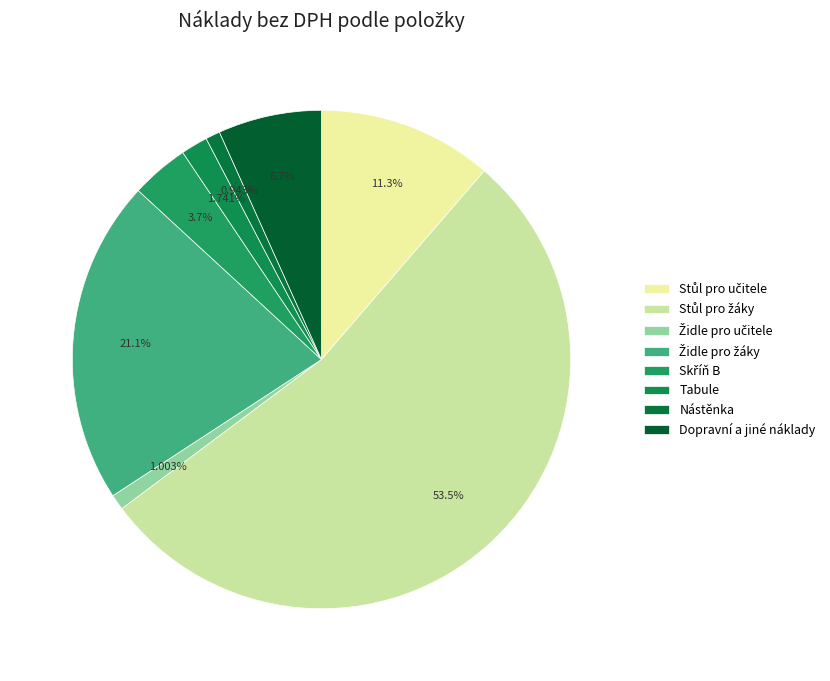

Does any single category account for the majority?

Yes